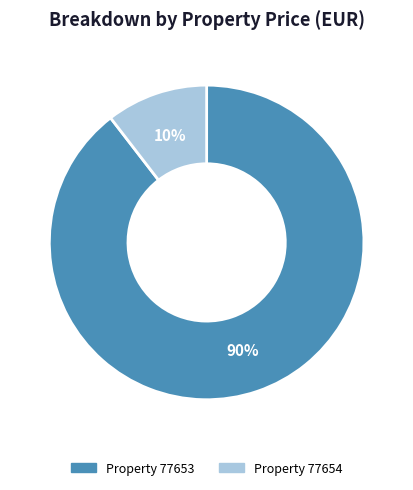

How many slices are in this pie chart?

2